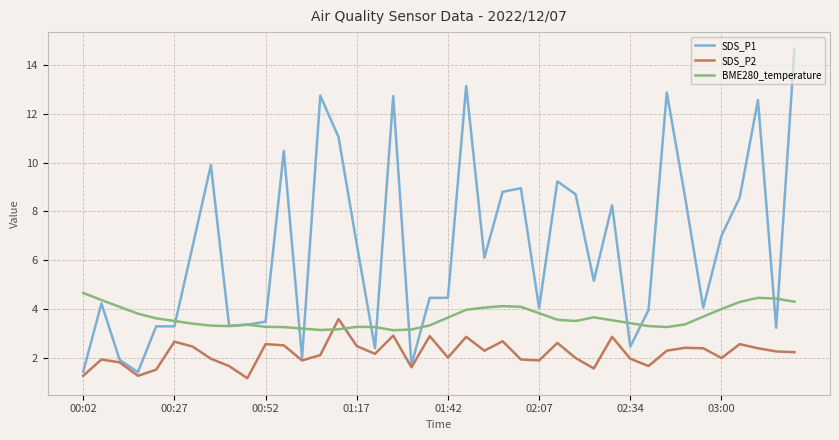

Which series ends up on top after the final intersection of BME280_temperature and SDS_P2?

BME280_temperature